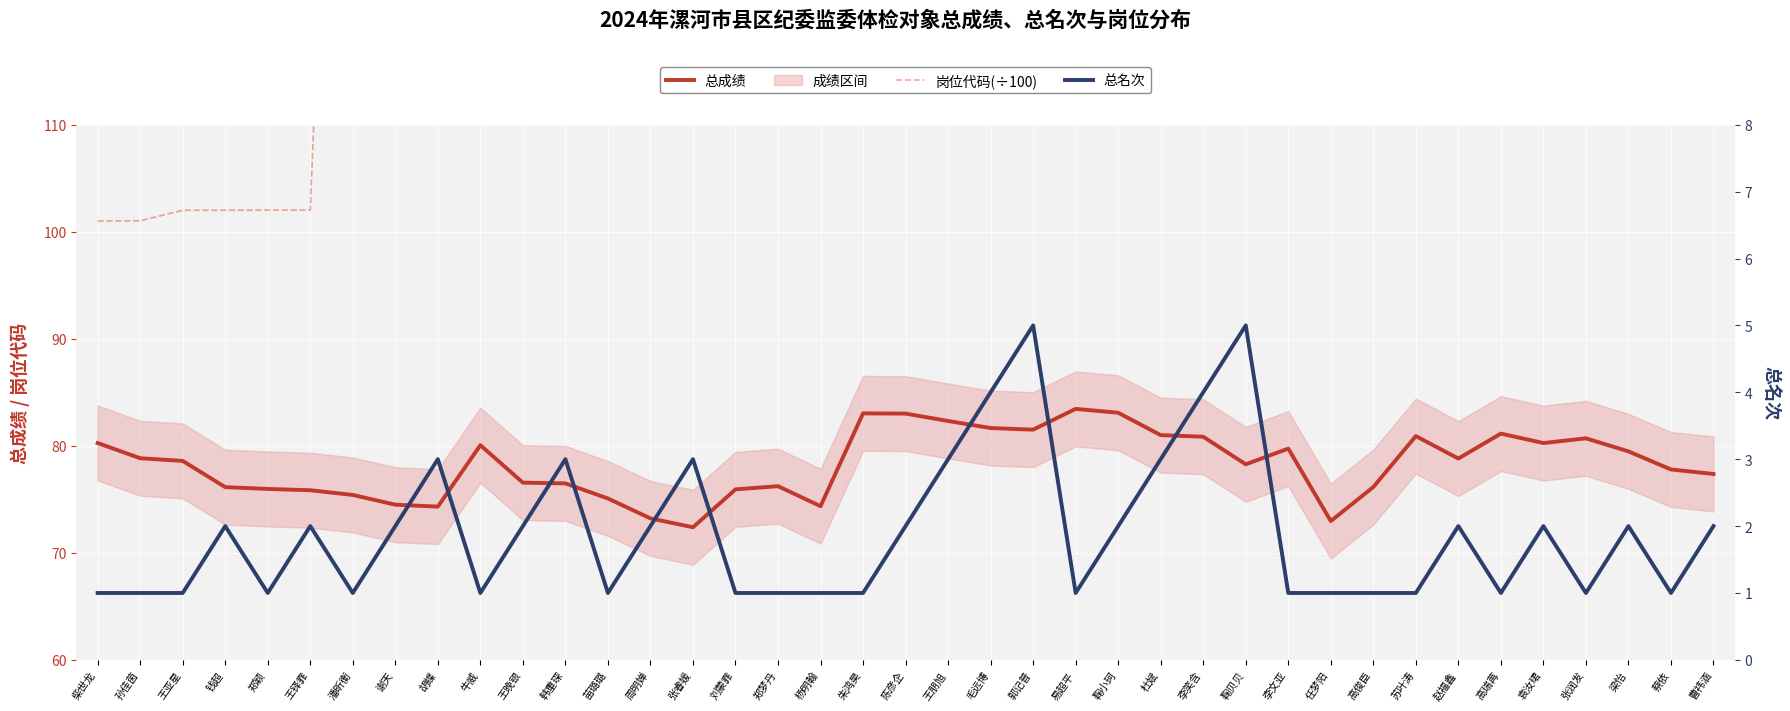

At which label does 总成绩 reach its peak?

易超平